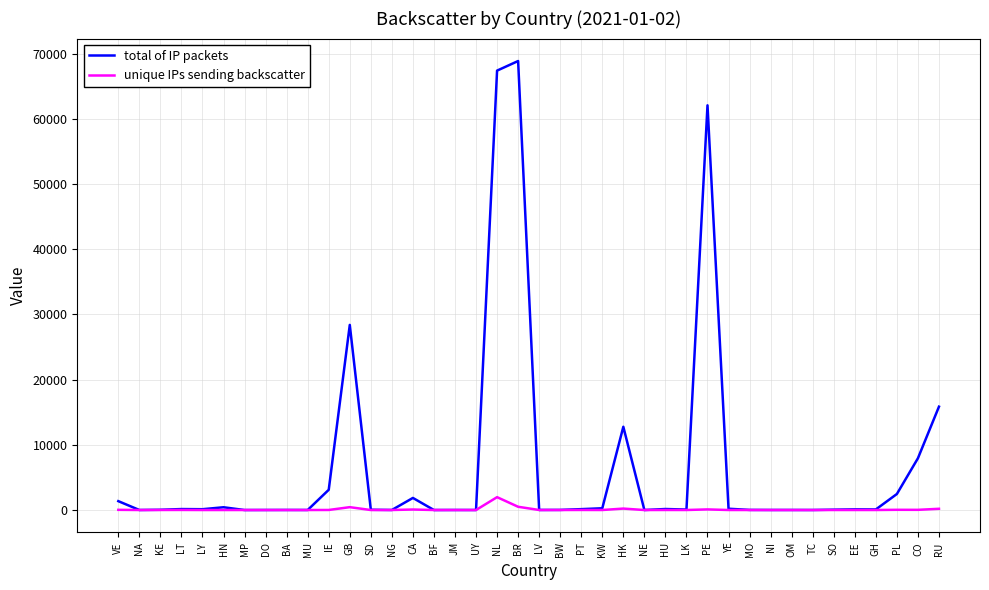

What is the greatest value displayed?

68861